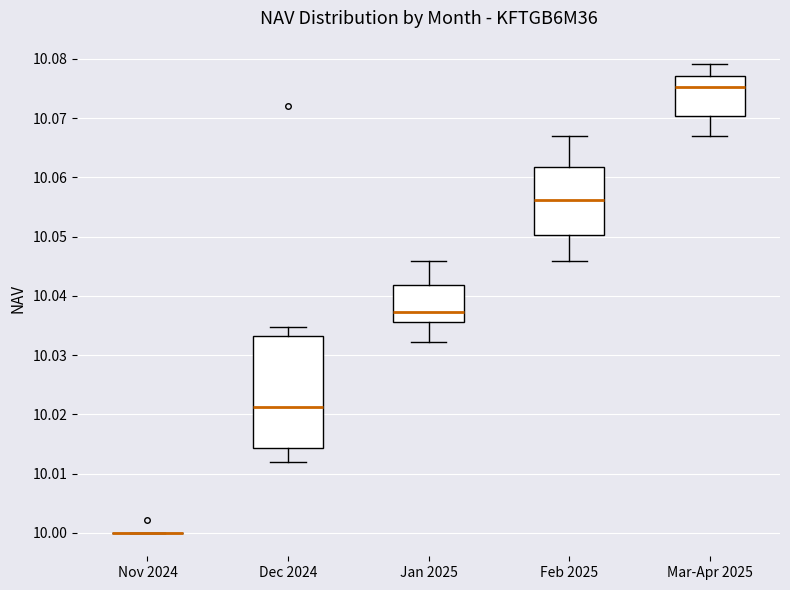

Comparing the boxes themselves (not the whiskers), which one is the tallest?

Dec 2024